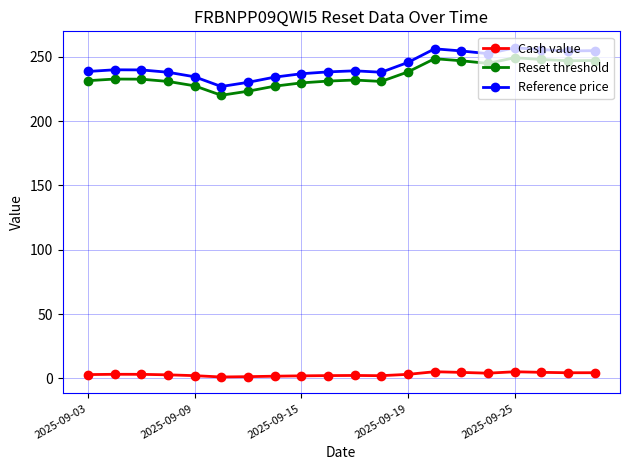

True or false: Reset threshold has more than 0 points higher than both neighbors.

True